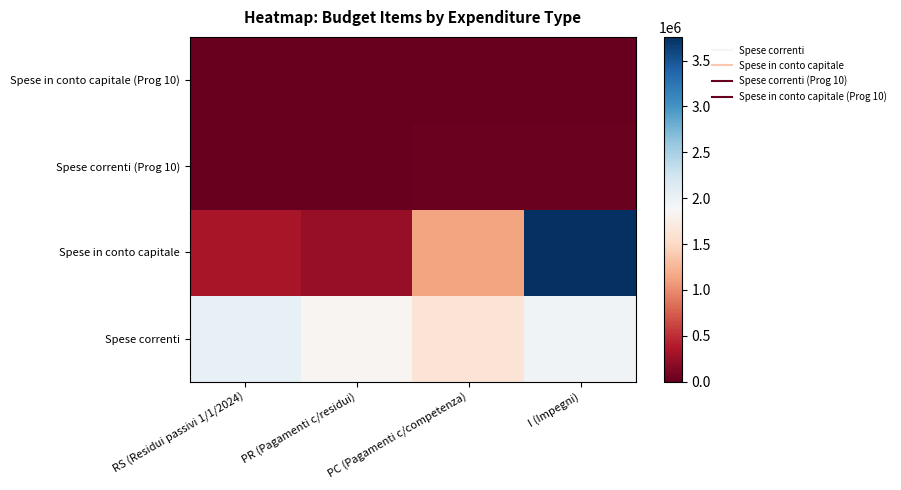

Reading left to right, extract all data points from this chart.

Spese correnti: 2028977.9	1849336.2	1615459.2	1961305.1
Spese in conto capitale: 334015.5	248000.0	1122760.1	3757800.1
Spese correnti (Prog 10): 0.0	0.0	24151.0	25751.0
Spese in conto capitale (Prog 10): 0.0	0.0	0.0	0.0